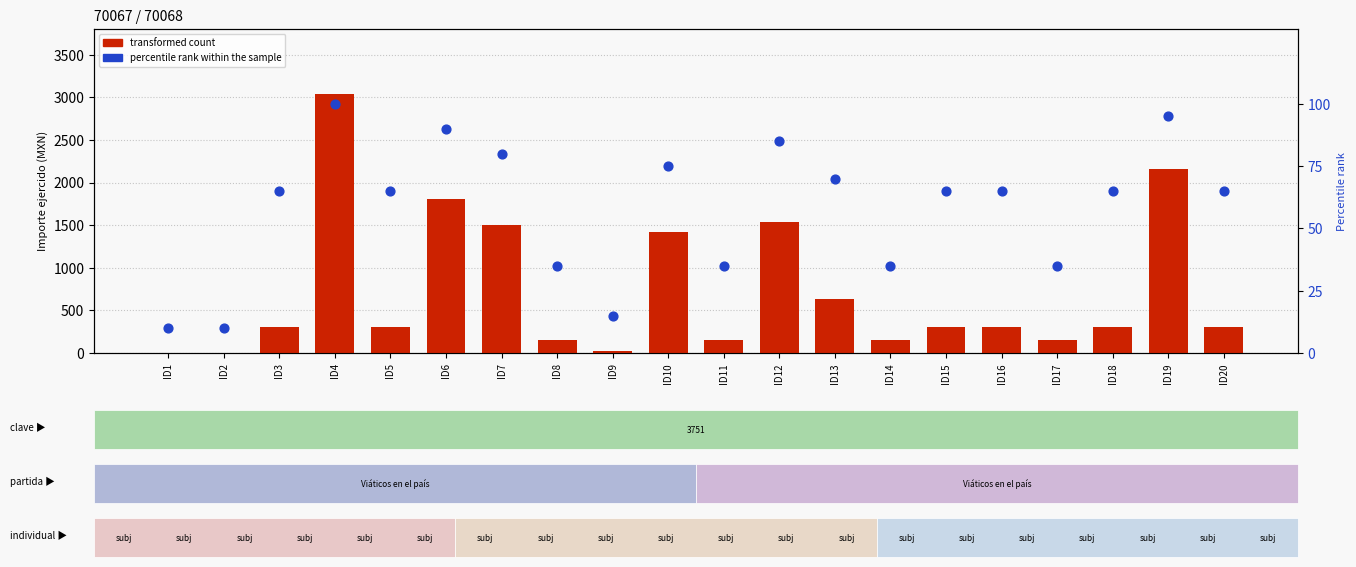

What is the total value across all series at ID10?

1489.7